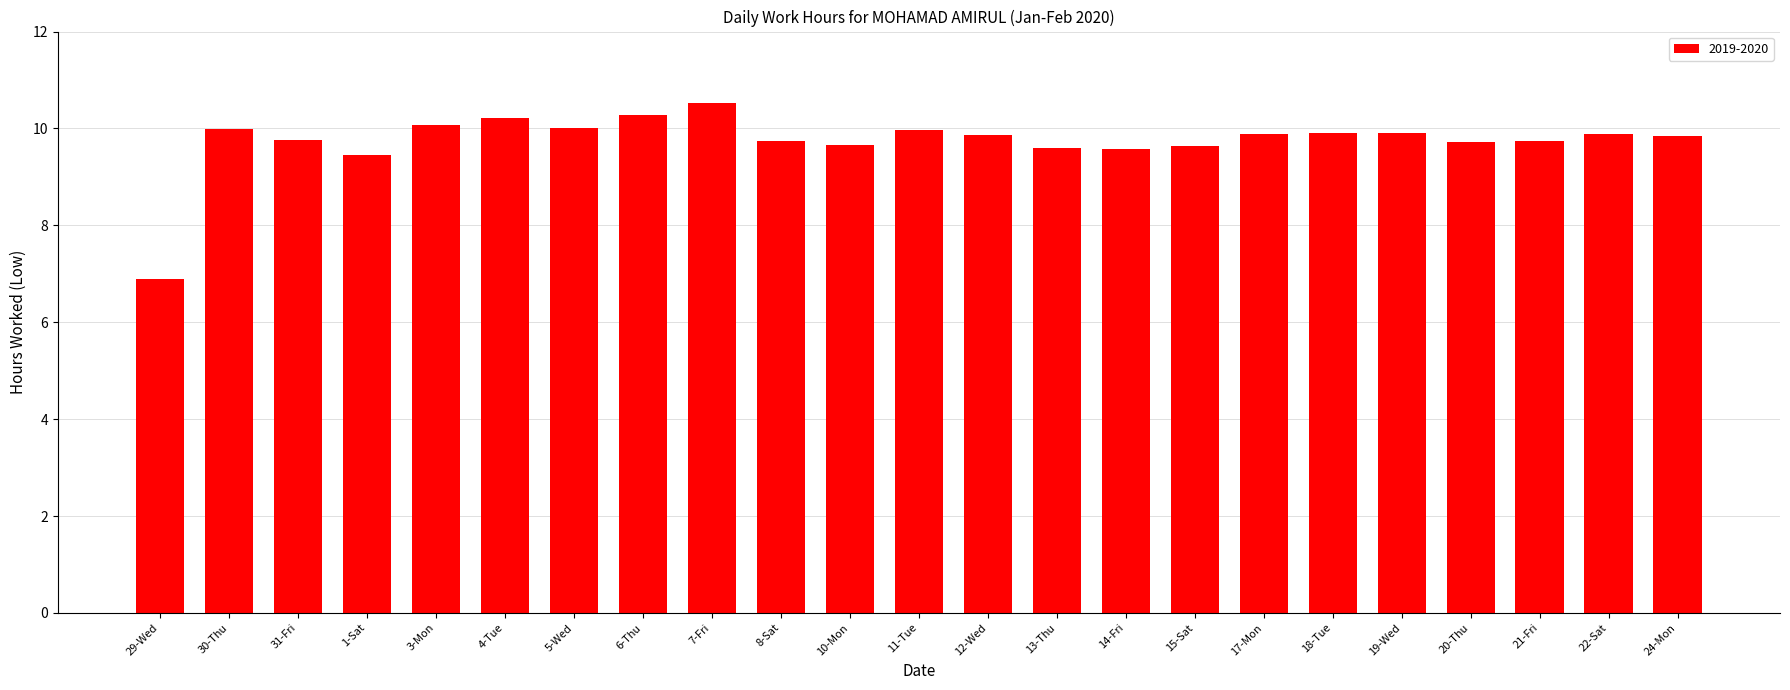

The value at 6-Thu is 17.4. True or false?

False